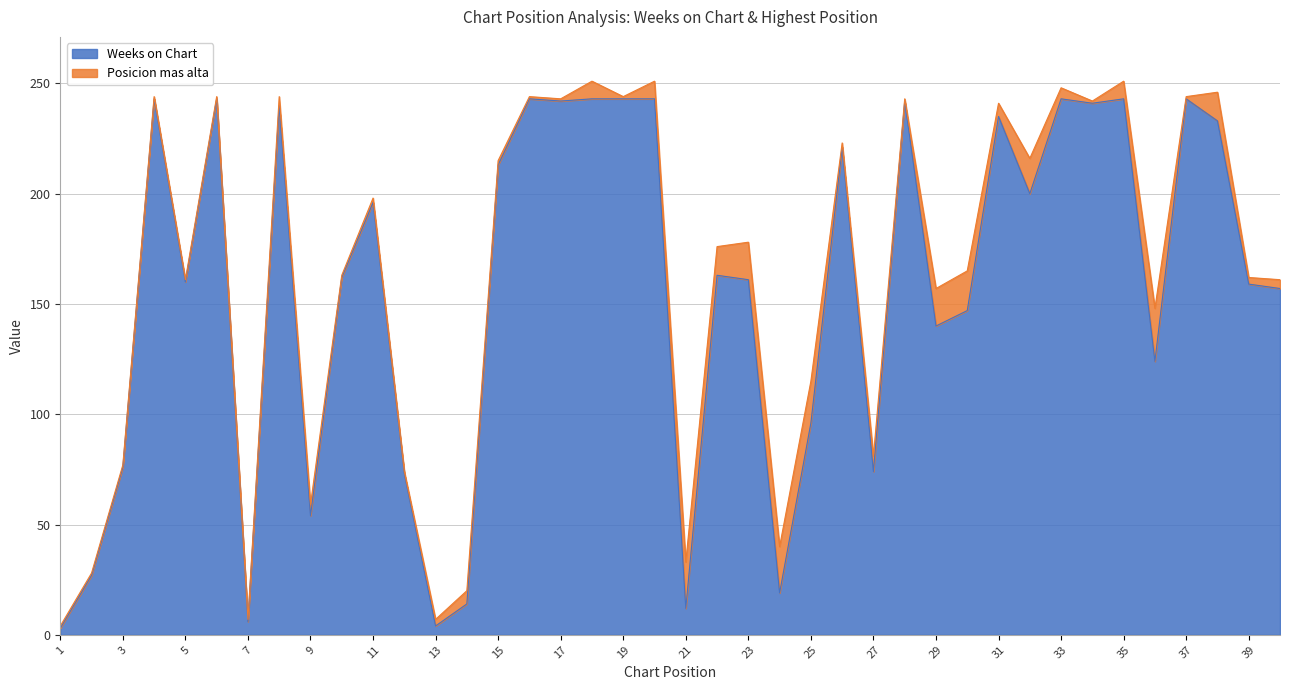

The Weeks on Chart series shows 95 at 37. True or false?

False